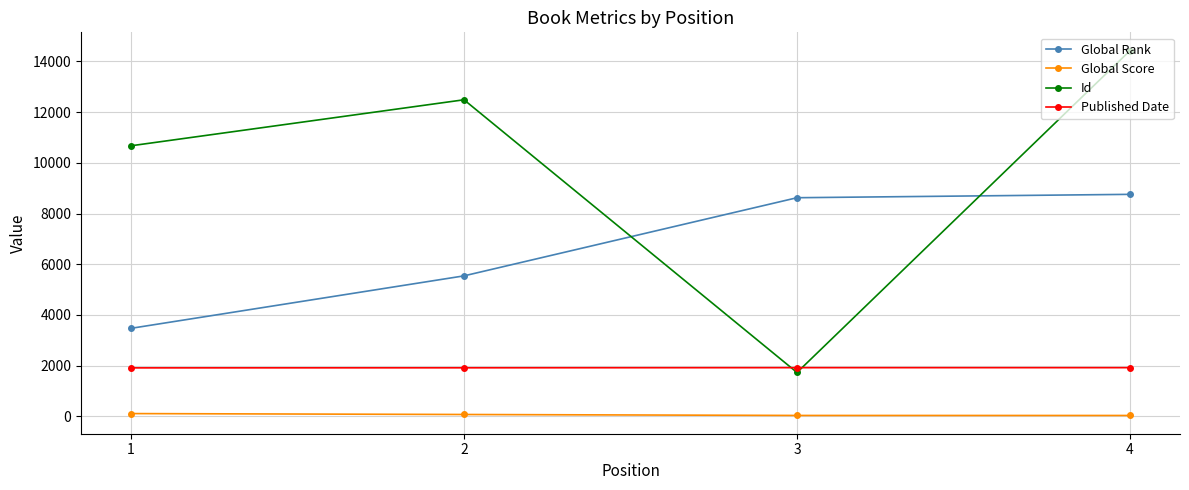

List the series in order of their overall mean, highest first.

Id, Global Rank, Published Date, Global Score